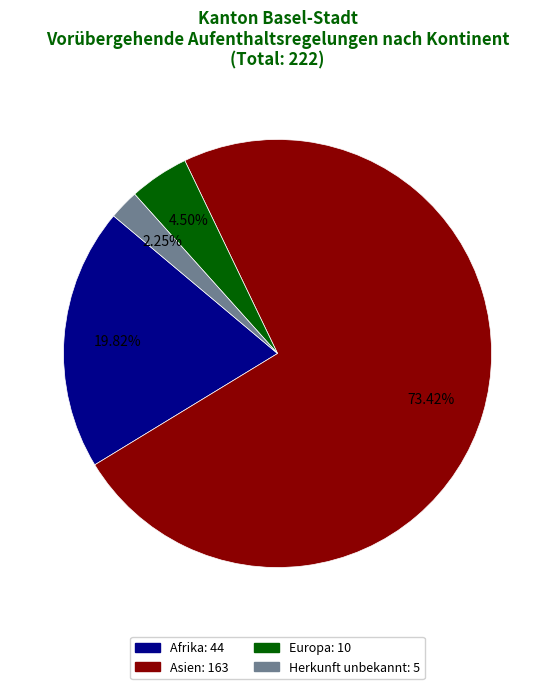

Is there any slice that represents more than half of the pie?

Yes